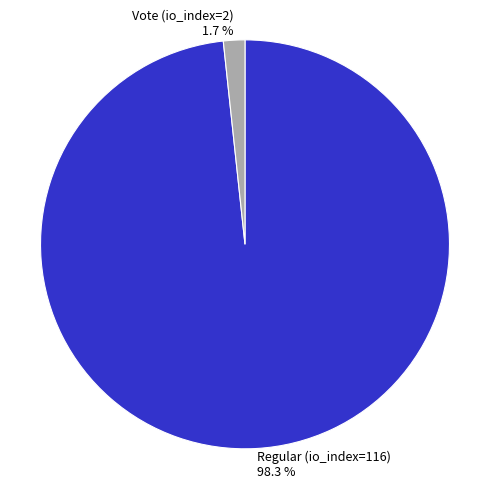

Count the number of slices in the pie.

2